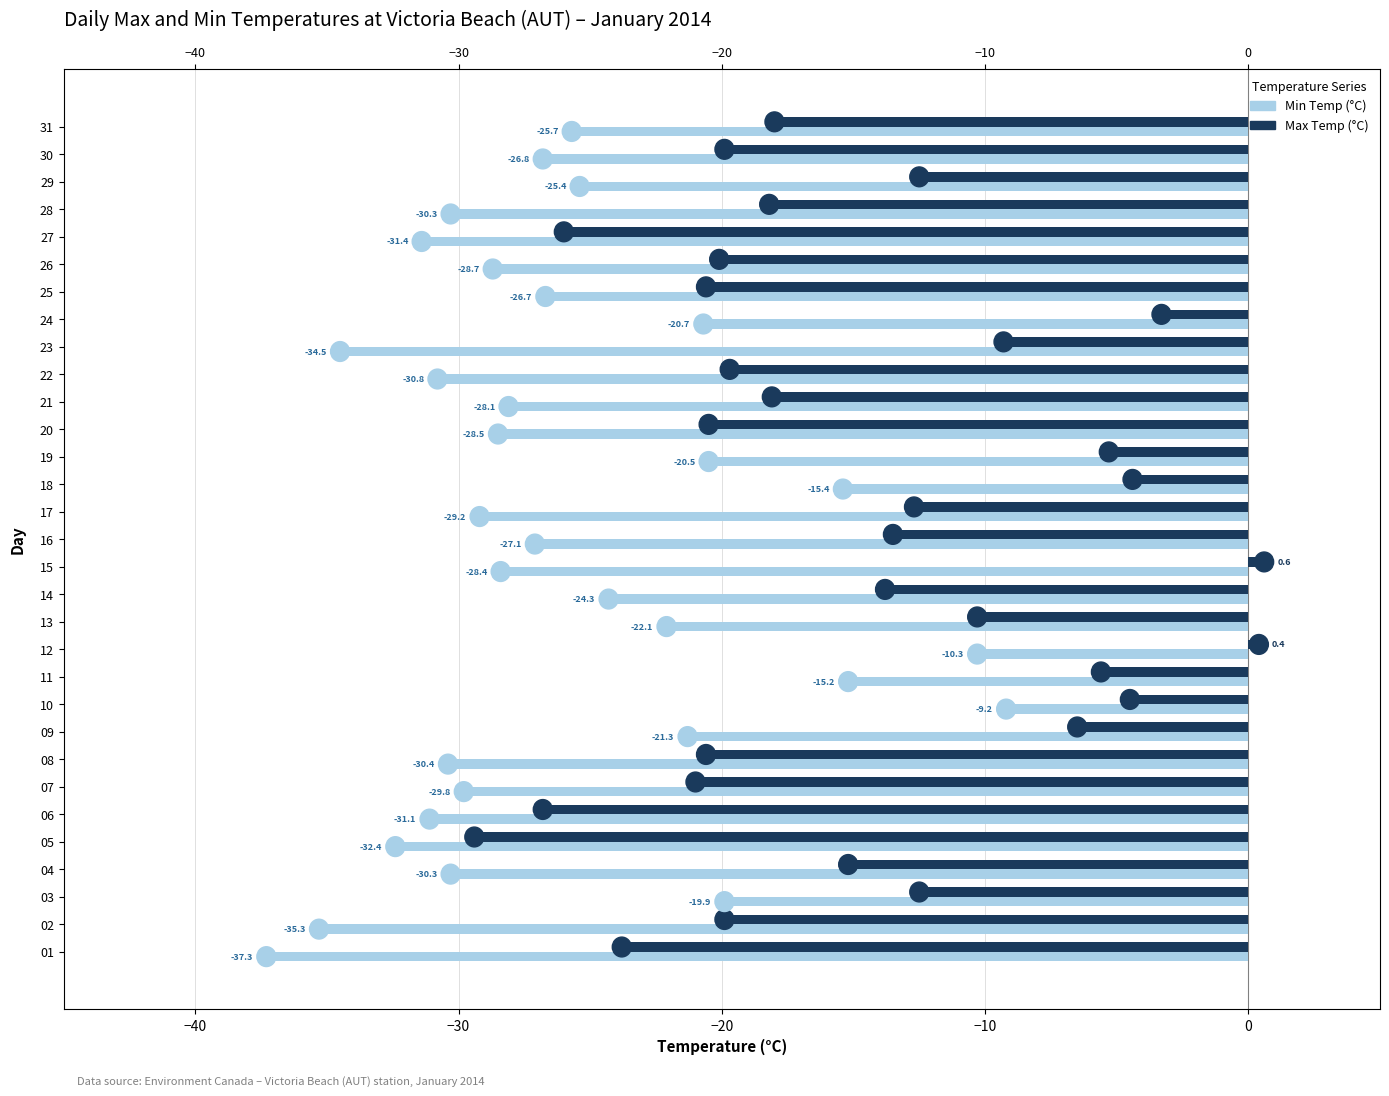

Which series has the largest range (max minus min)?

Max Temp (°C)